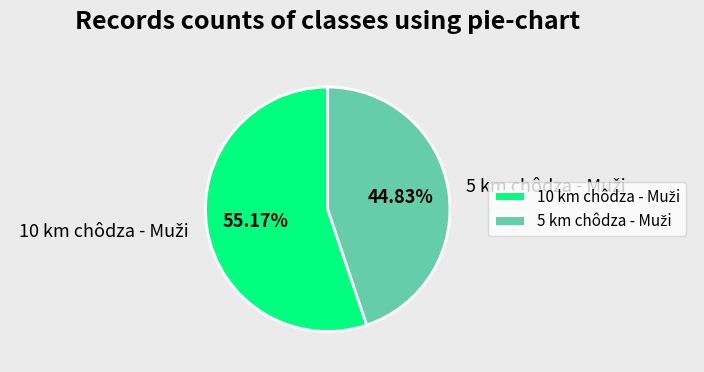

Is there any slice that represents more than half of the pie?

Yes